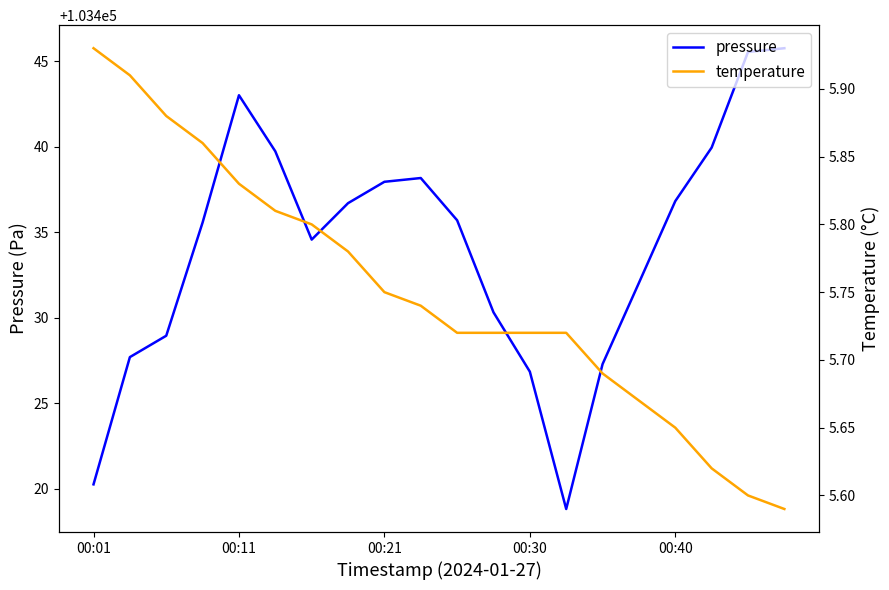

What is the label of the 20th point from the right?

00:01